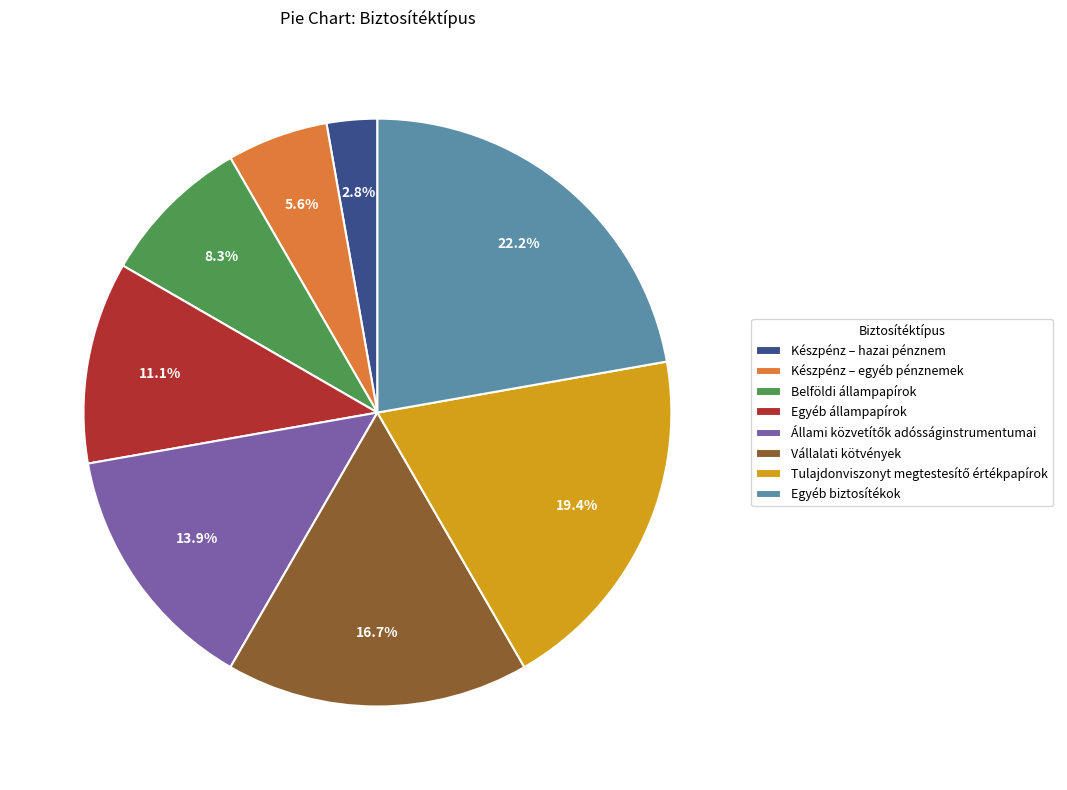

Is there any slice that represents more than half of the pie?

No